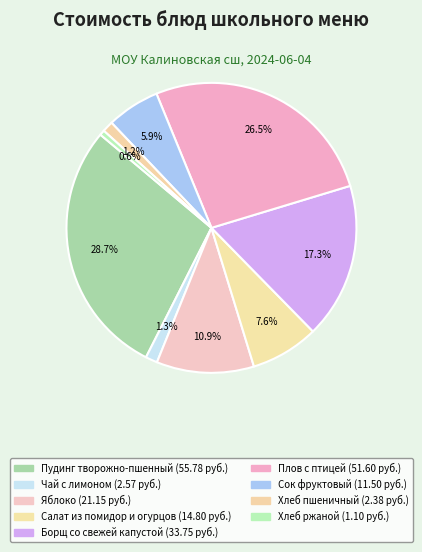

Which slice is the smallest?

Хлеб ржаной